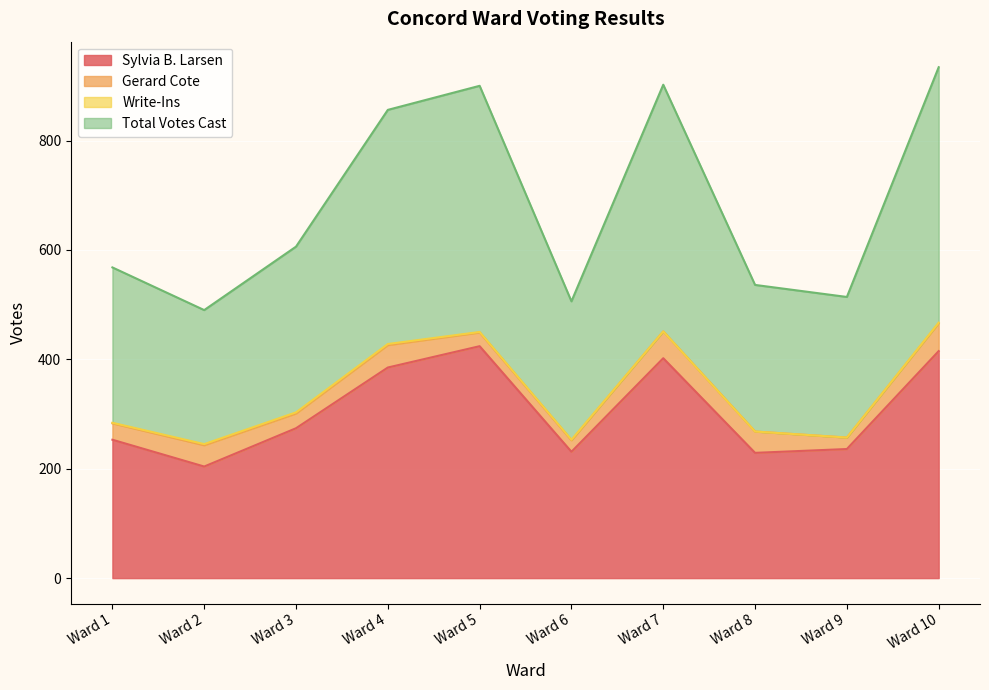

What is the maximum value for Sylvia B. Larsen?

424